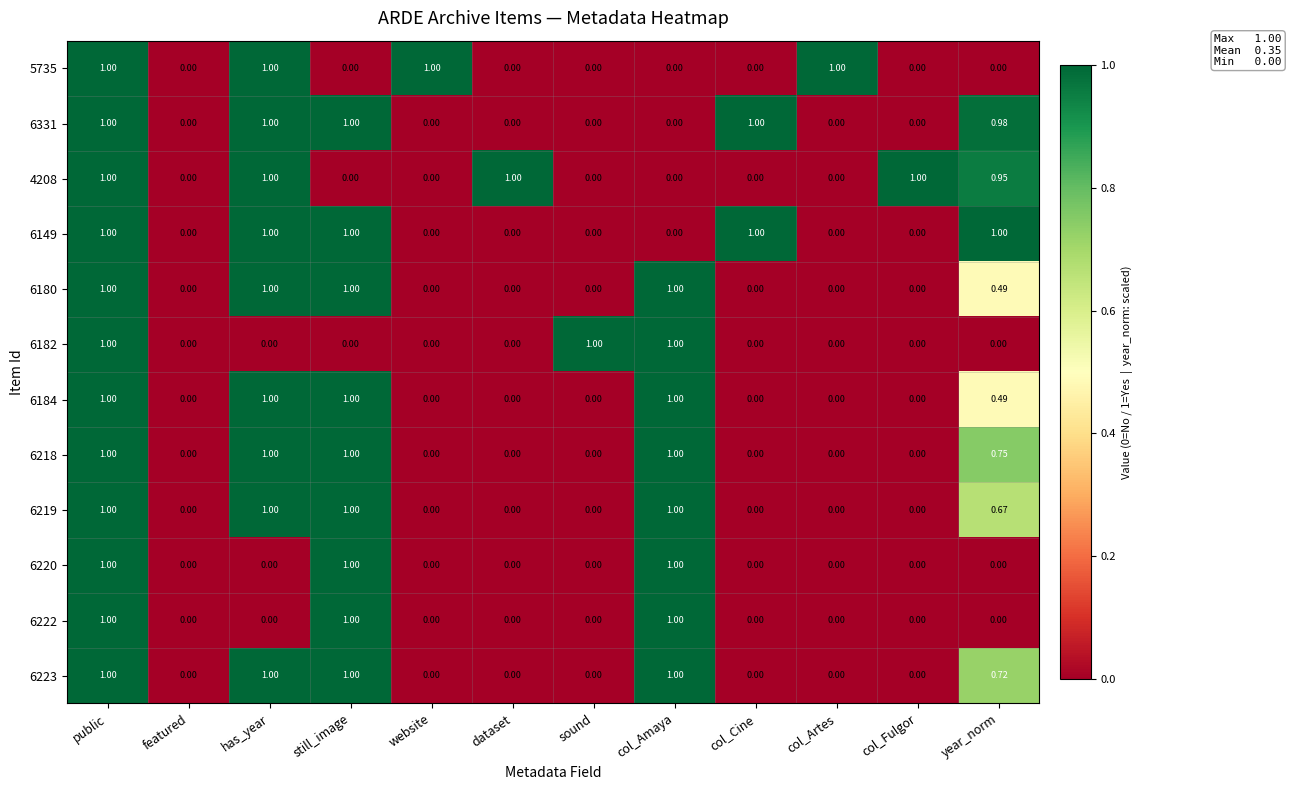

At which category is the sum across all series the highest?

public